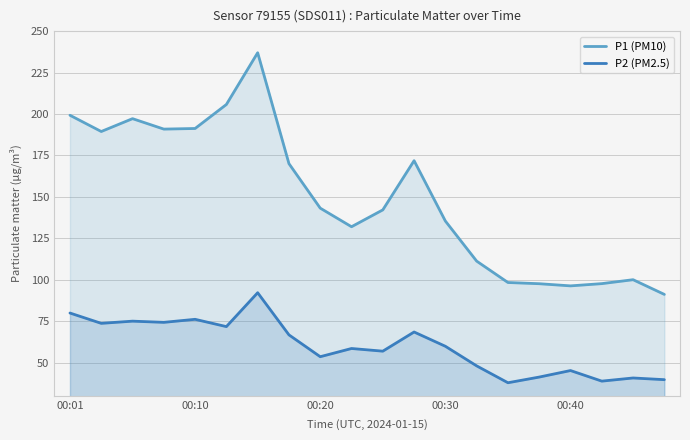

Rank the series by their maximum value, from highest to lowest.

P1 (PM10), P2 (PM2.5)